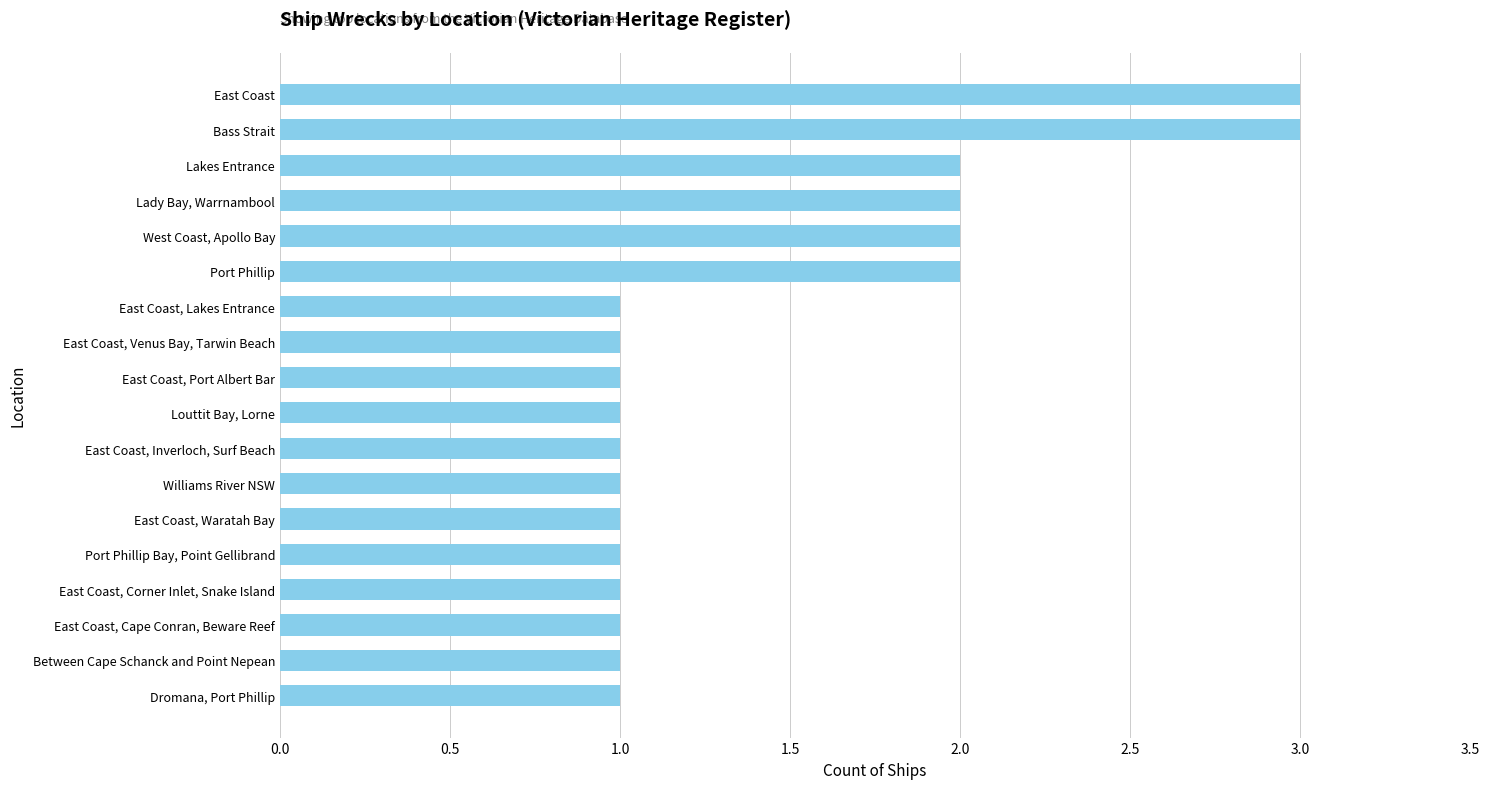

Count the values in the range 1 to 2.

16